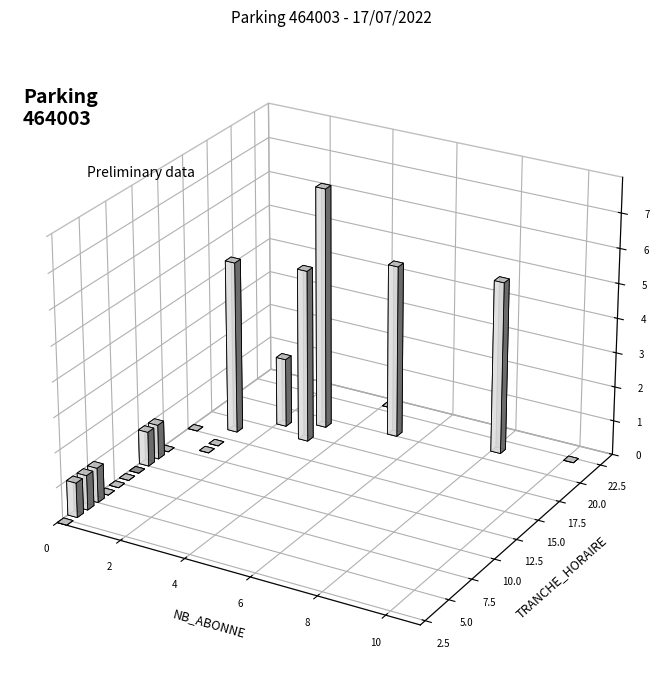

How many values in the NB_ABONNE series exceed 0?

10